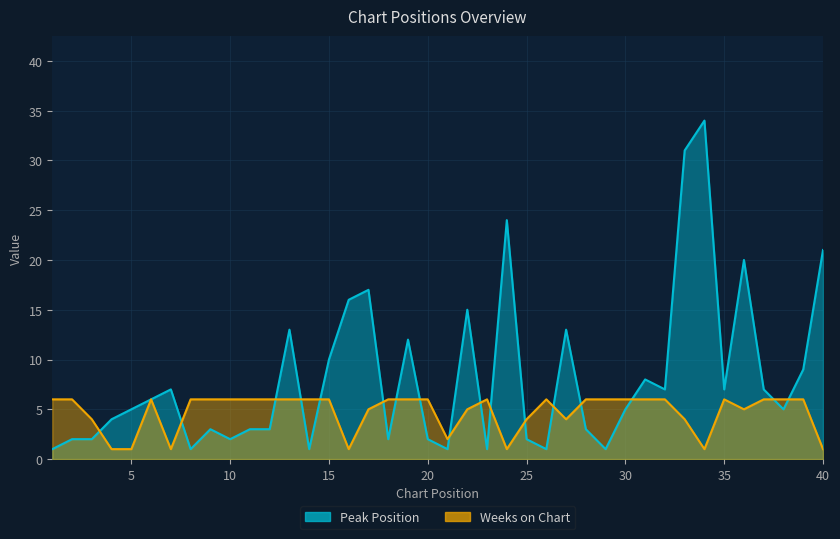

Reading left to right, list all the values displayed in this chart.

Peak Position: 1	2	2	4	5	6	7	1	3	2	3	3	13	1	10	16	17	2	12	2	1	15	1	24	2	1	13	3	1	5	8	7	31	34	7	20	7	5	9	21
Weeks on Chart: 6	6	4	1	1	6	1	6	6	6	6	6	6	6	6	1	5	6	6	6	2	5	6	1	4	6	4	6	6	6	6	6	4	1	6	5	6	6	6	1